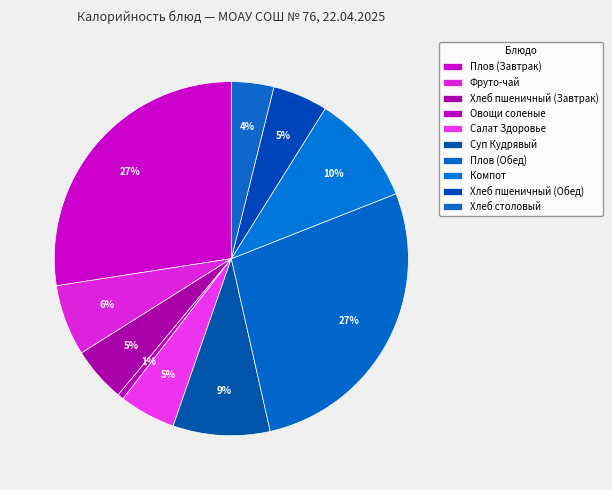

What percentage is the Плов (Обед) slice, to the nearest percent?

27%